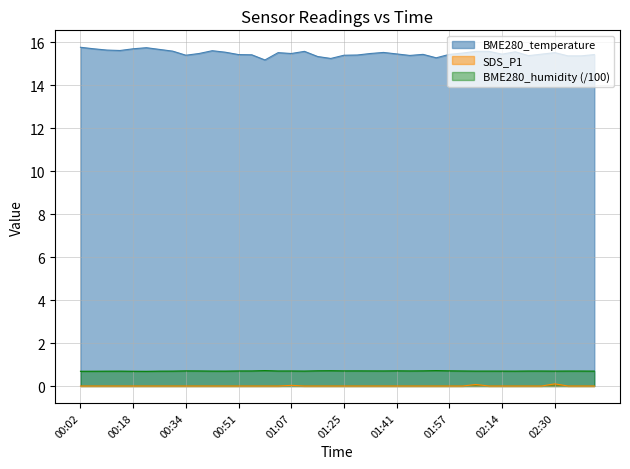

What is the label of the 17th point from the left?

01:07